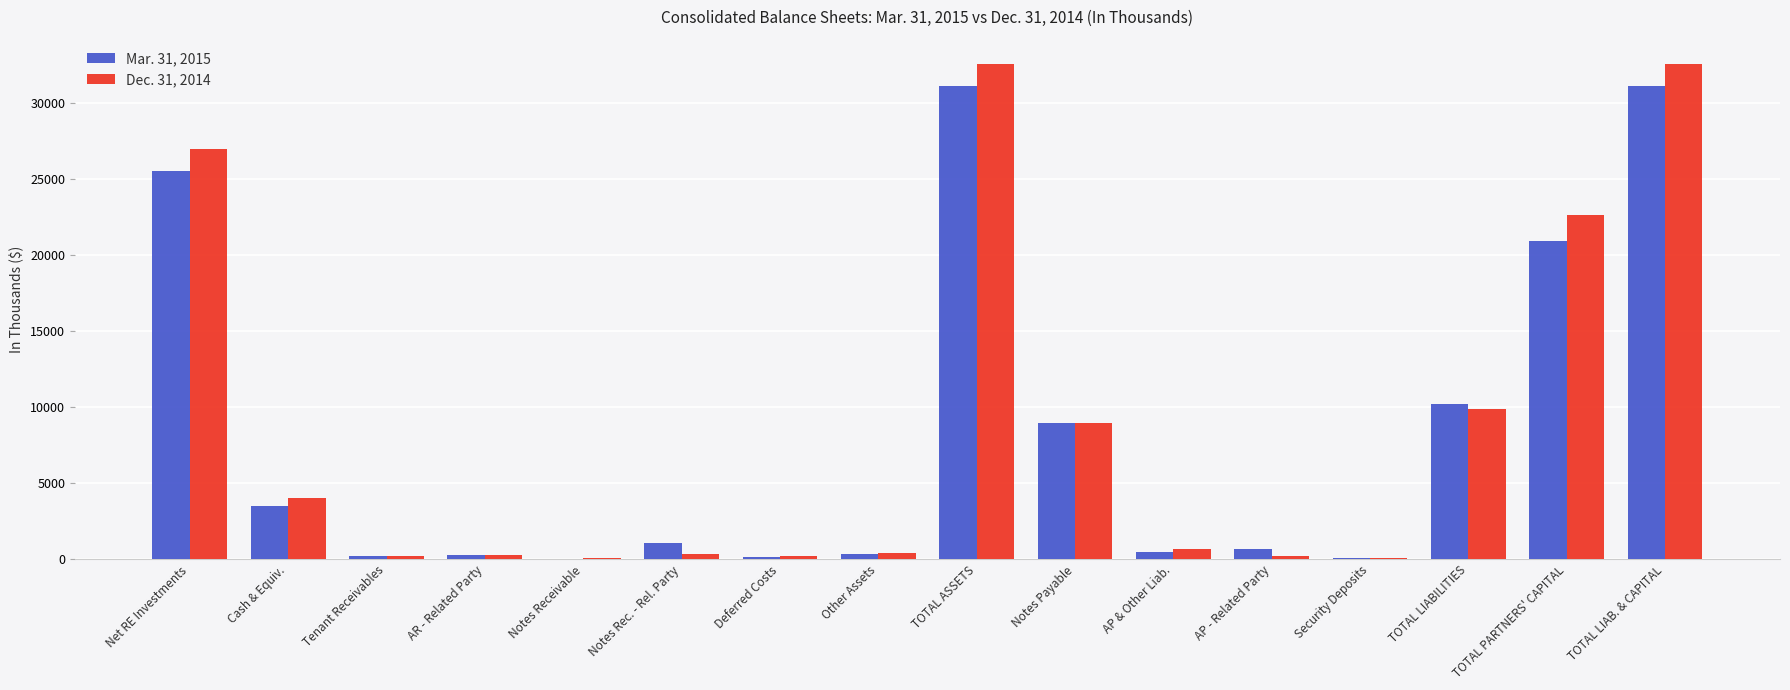

What is the greatest value displayed?

32571